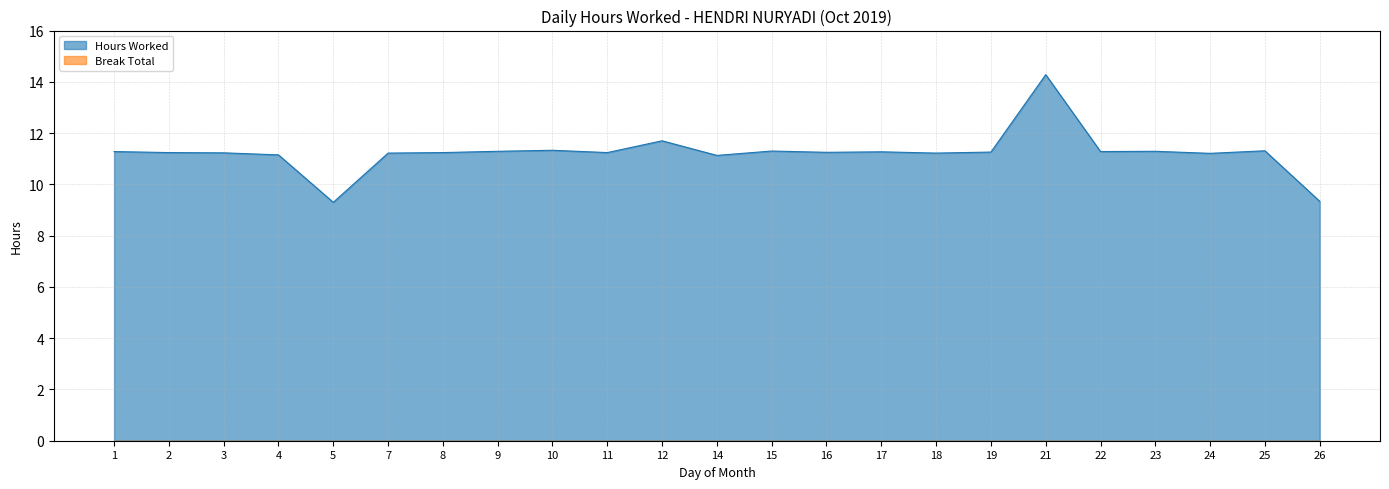

What is the ratio of the value at 14 to the value at 12?

1.0